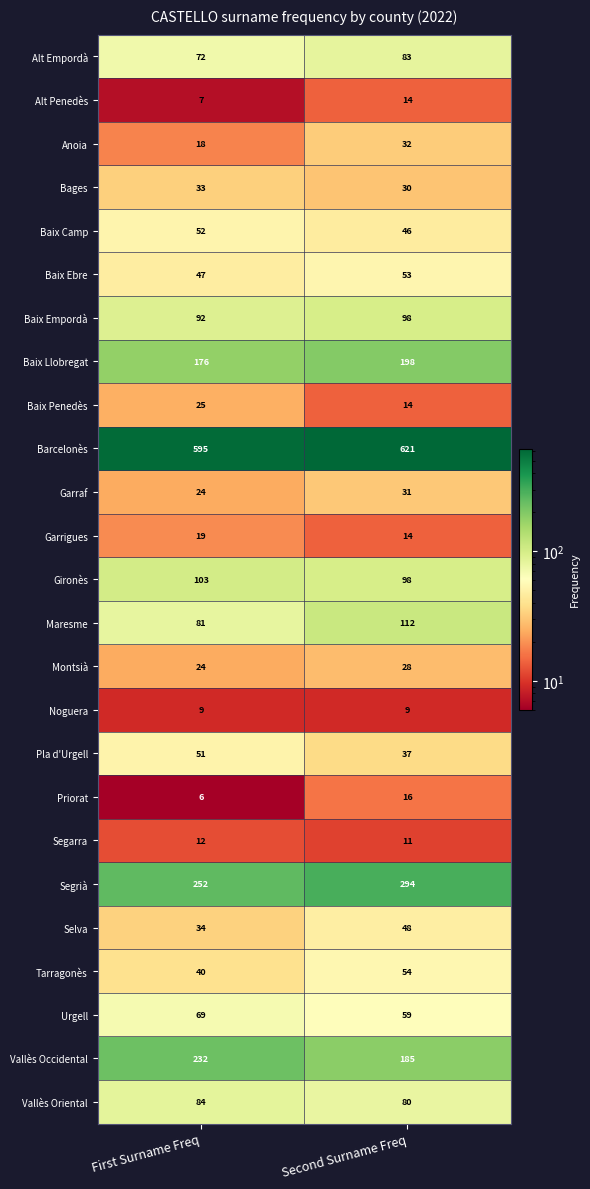

What is the spread (max minus min) of values at Second Surname Freq?

612